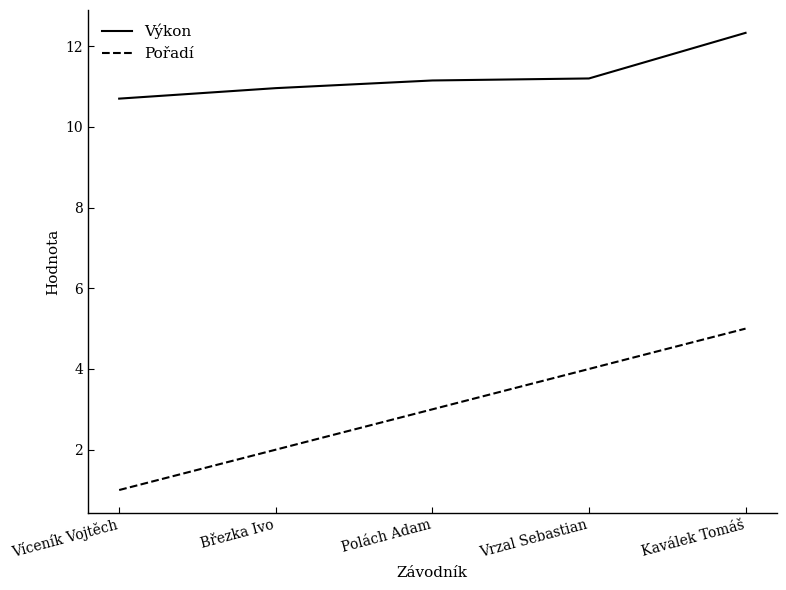

True or false: Pořadí has a value of 5.0 at Polách Adam.

False